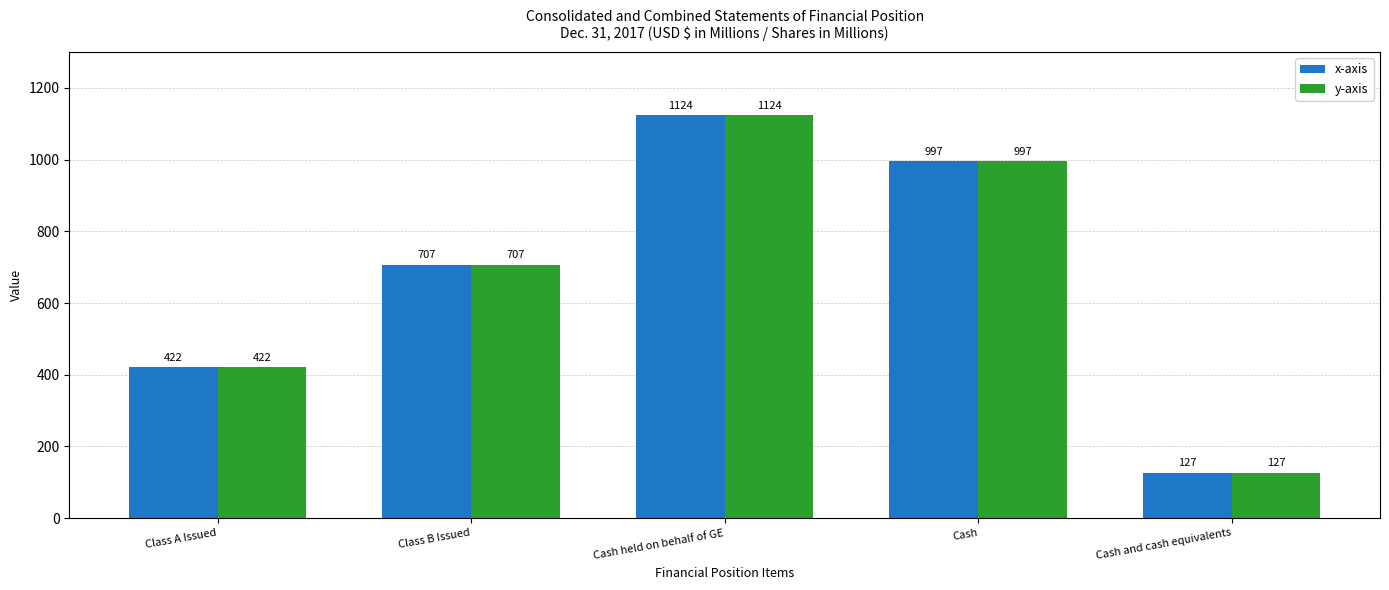

Rank the categories by x-axis value from lowest to highest.

Cash and cash equivalents, Class A Issued, Class B Issued, Cash, Cash held on behalf of GE